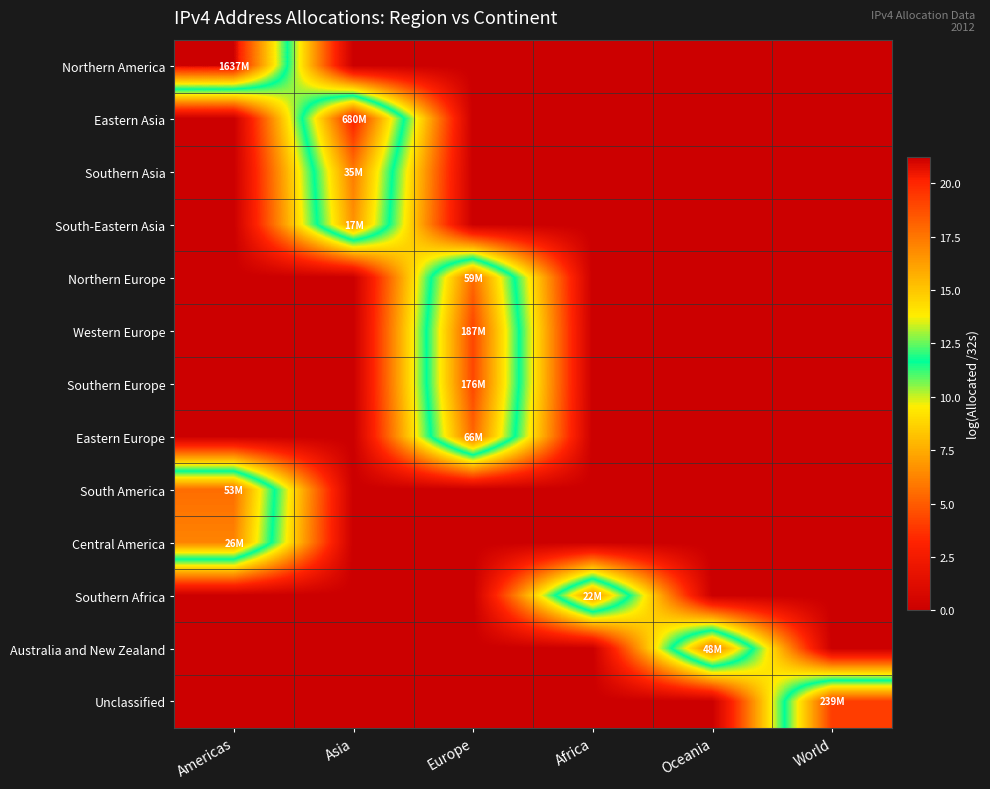

Which category has the lowest value across all series?

Asia